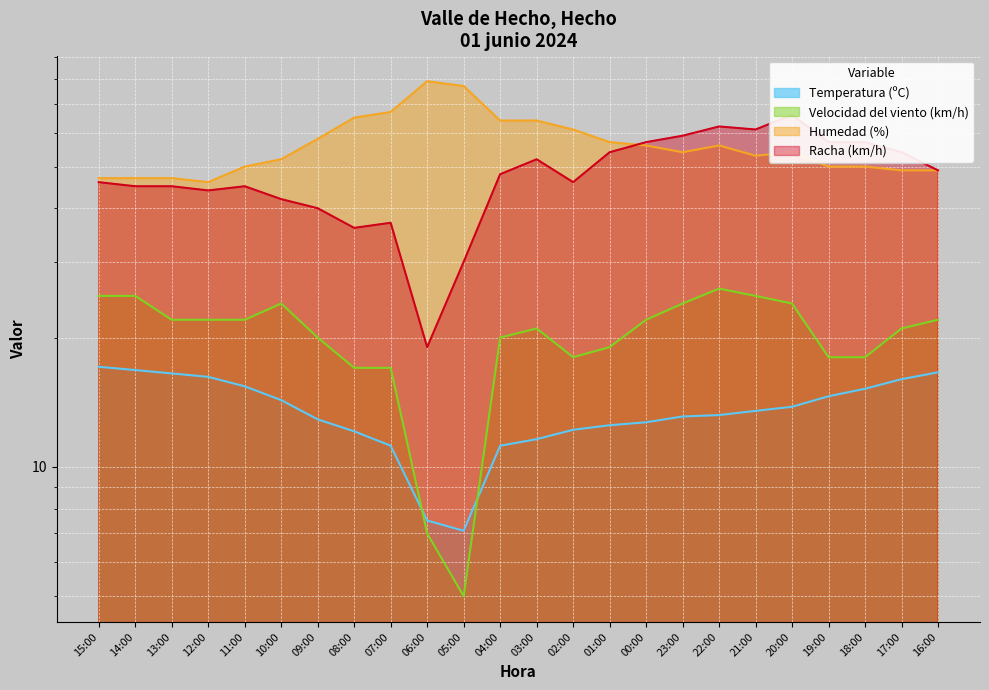

What is the difference between the maximum and second lowest values in the Velocidad del viento (km/h) series?

19.0